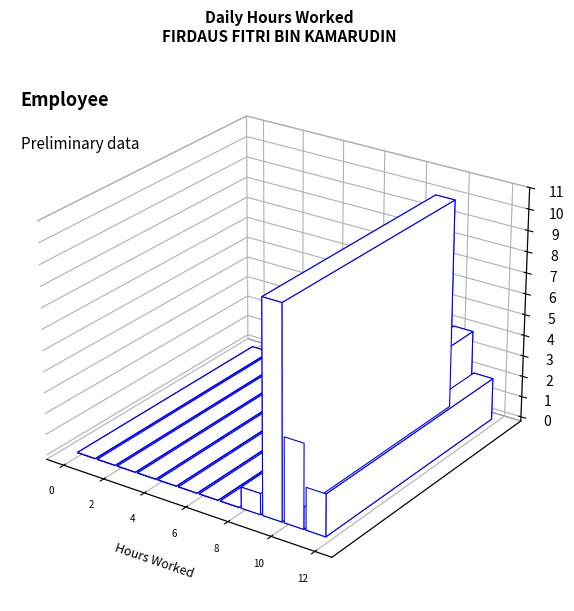

What is the average value?

8.0